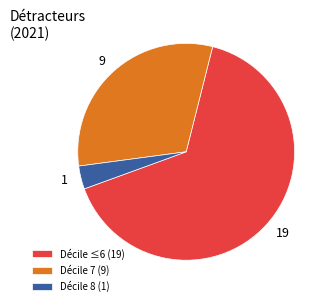

Which slice is the largest?

Décile ≤6 (19)